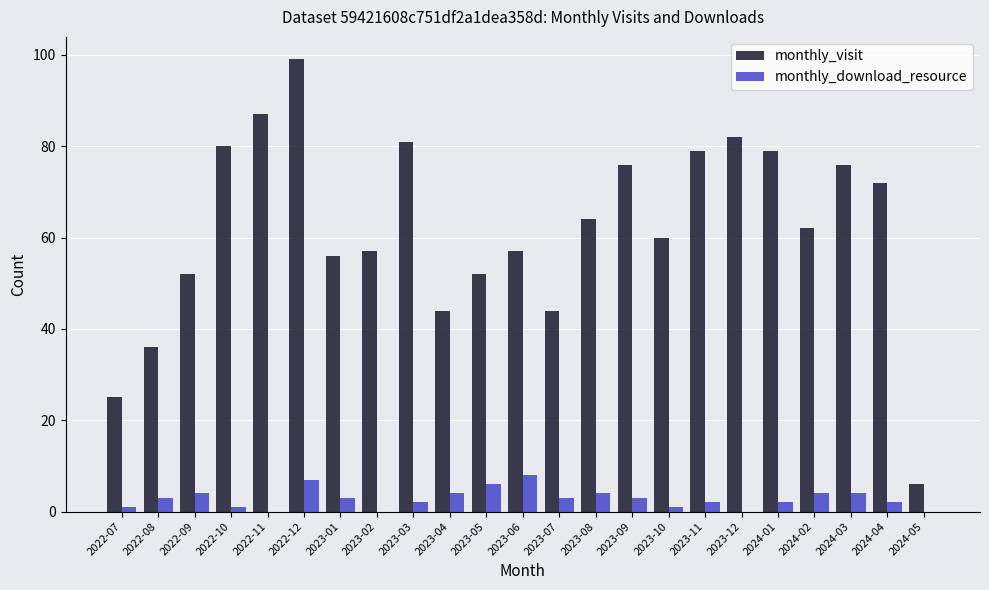

The value of monthly_visit at 2023-10 is 60. True or false?

True